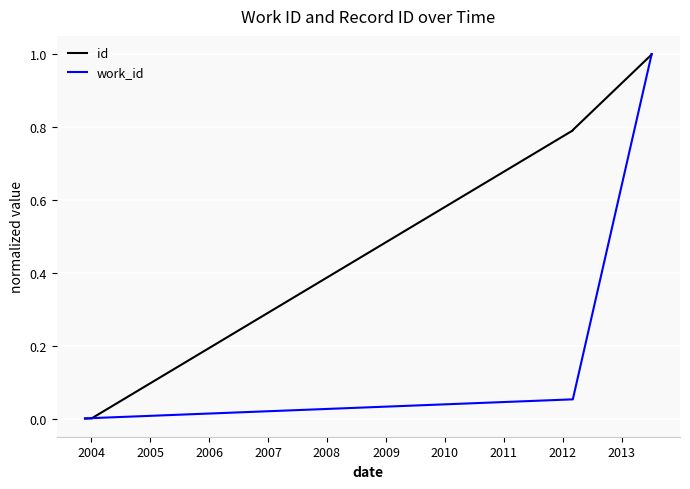

Is the value of work_id at 2007 greater than the value of id at 2004?

Yes